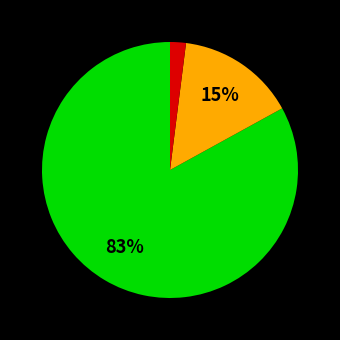

Does any single category account for the majority?

Yes